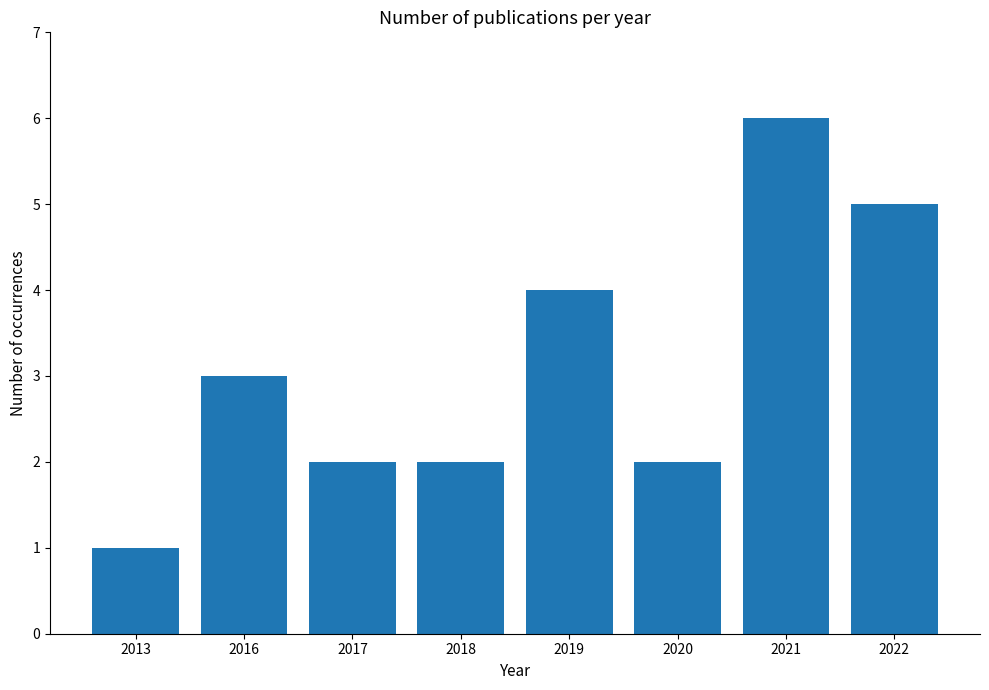

Are the bars horizontal?

No